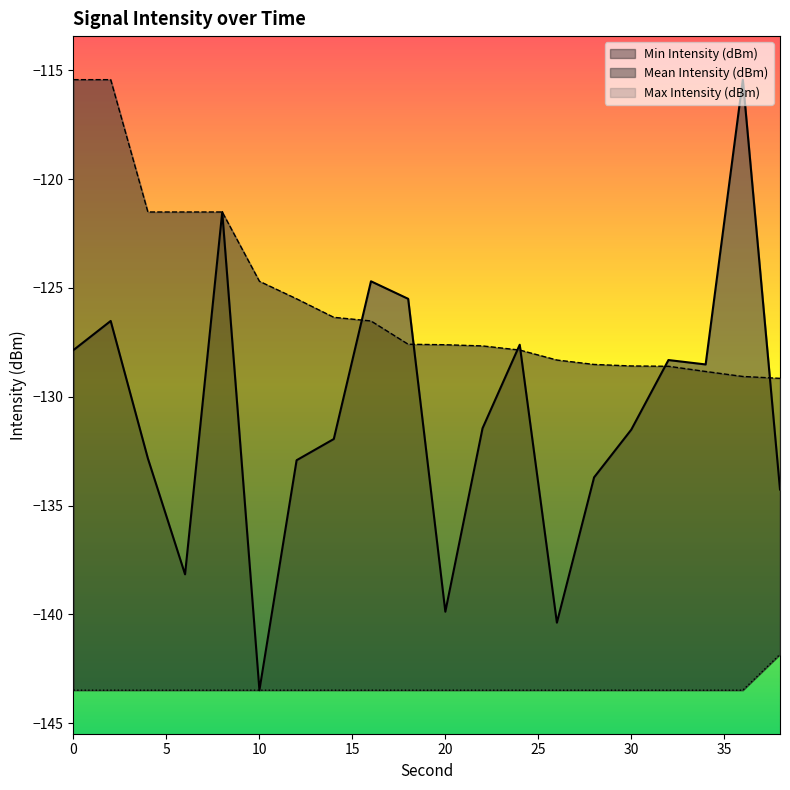

What is the sum of the Min Intensity (dBm) values at 14 and 12?

-287.0